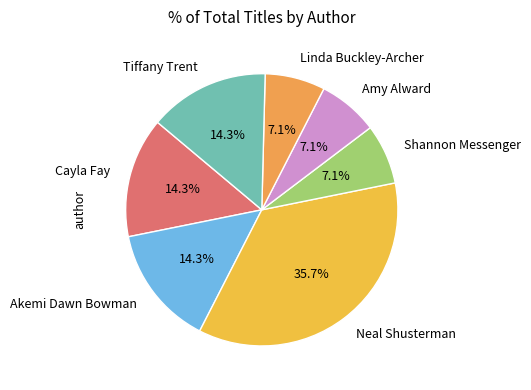

Which slice is the largest?

Neal Shusterman